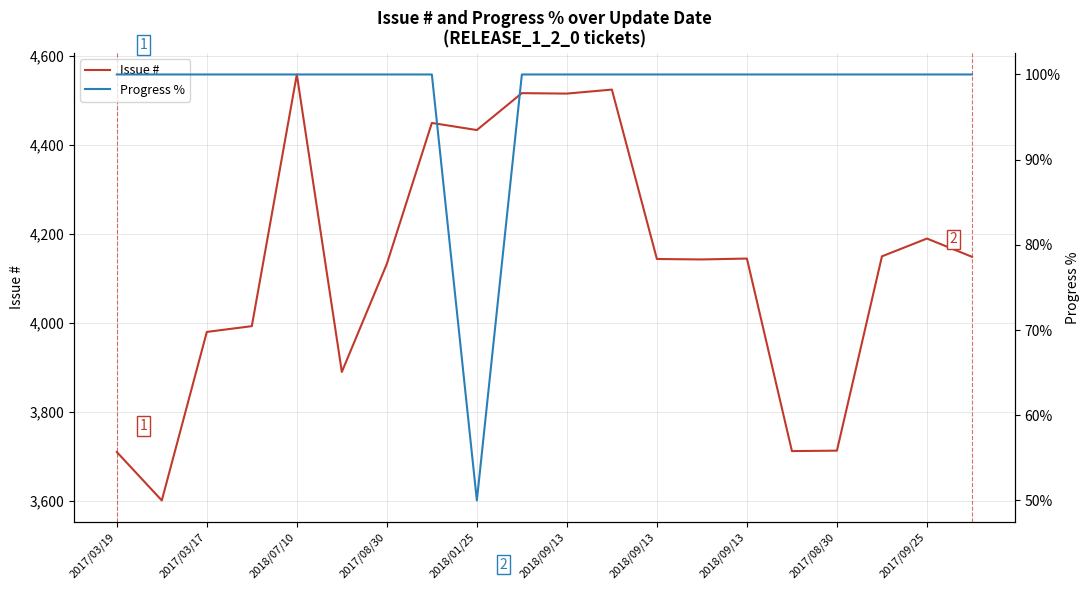

Which series has the widest spread of values?

Issue #